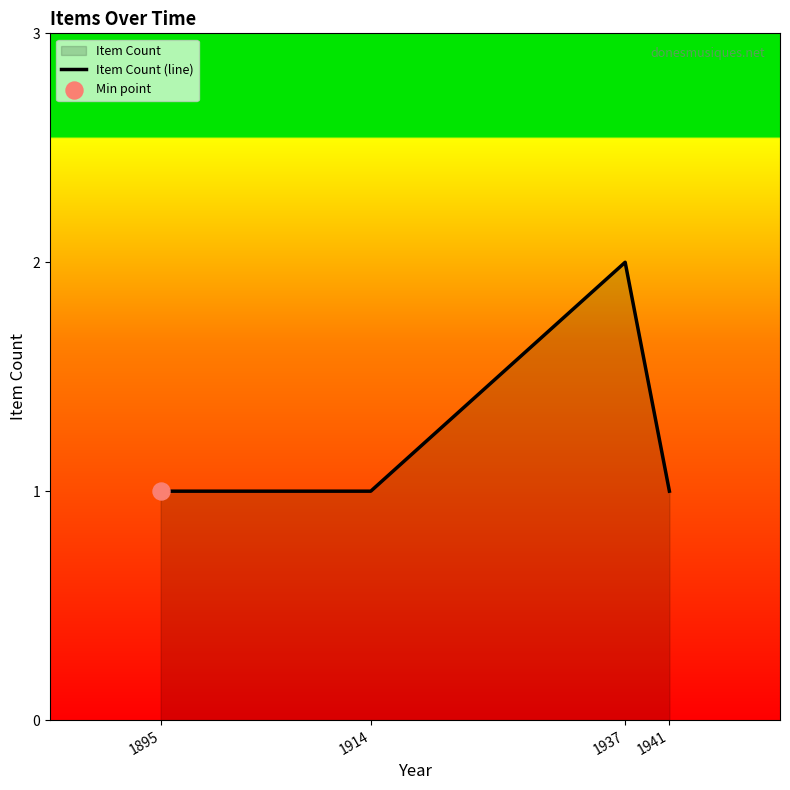

What is the change in value from 1937 to 1941?

-1